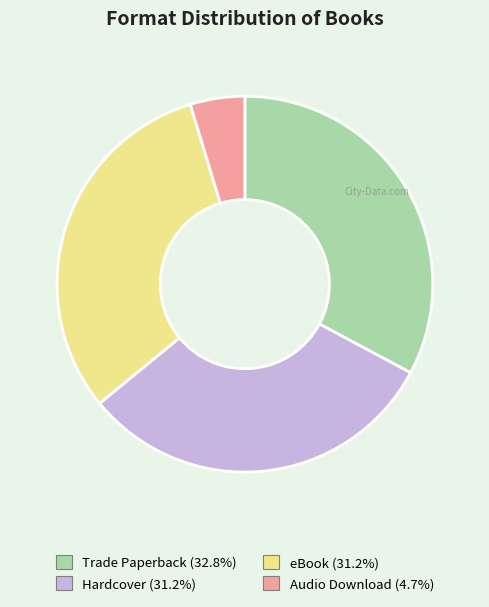

Is there any slice that represents more than half of the pie?

No